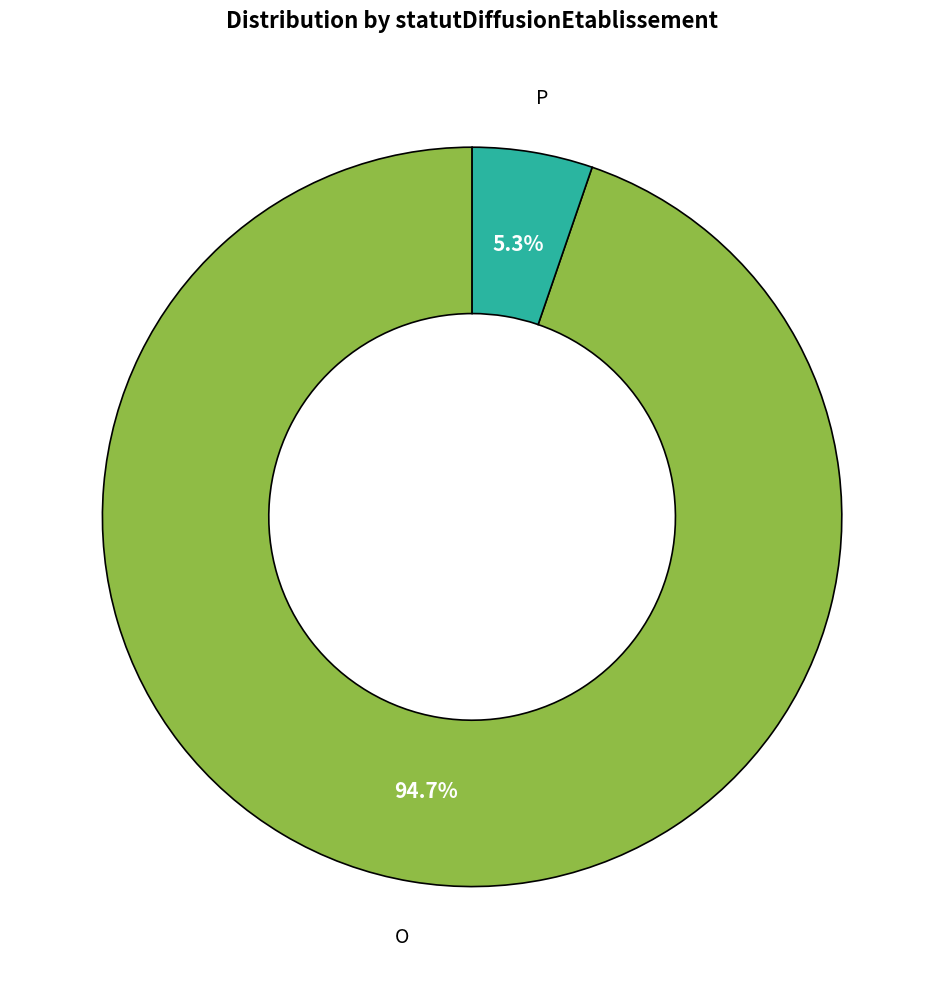

How many segments does this pie chart have?

2